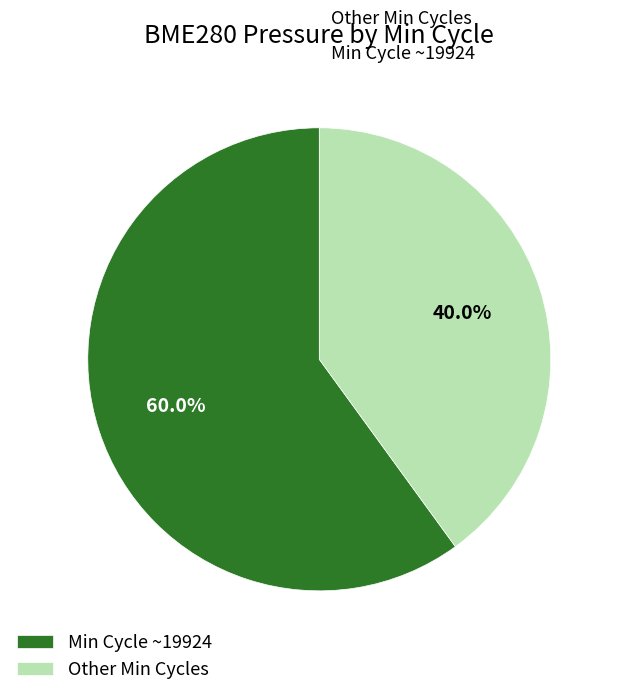

Count the number of slices in the pie.

2